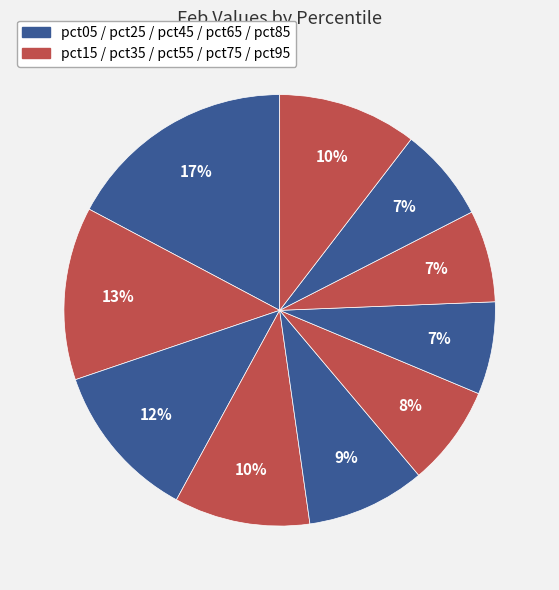

Is there a majority slice in this chart?

No